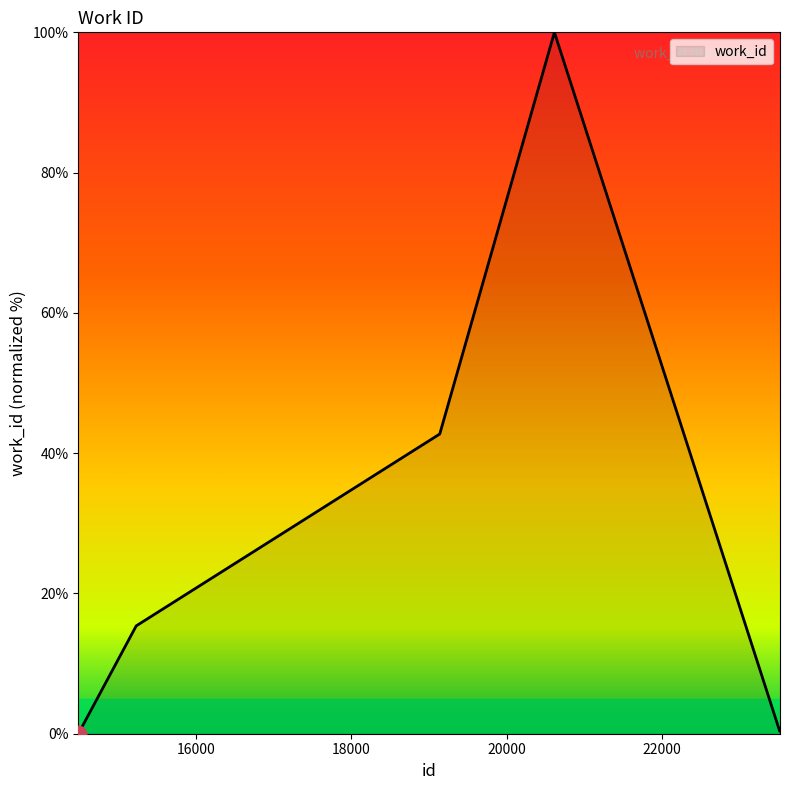

What is the greatest value displayed?

100.0